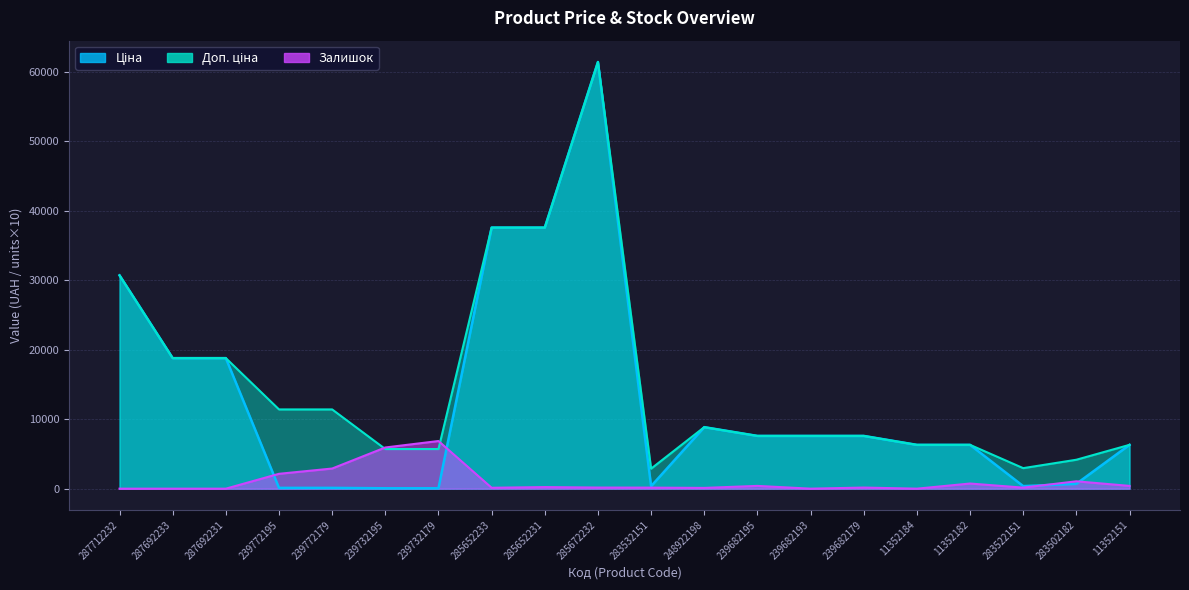

The value of Ціна at 239682193 is 7596.5. True or false?

True